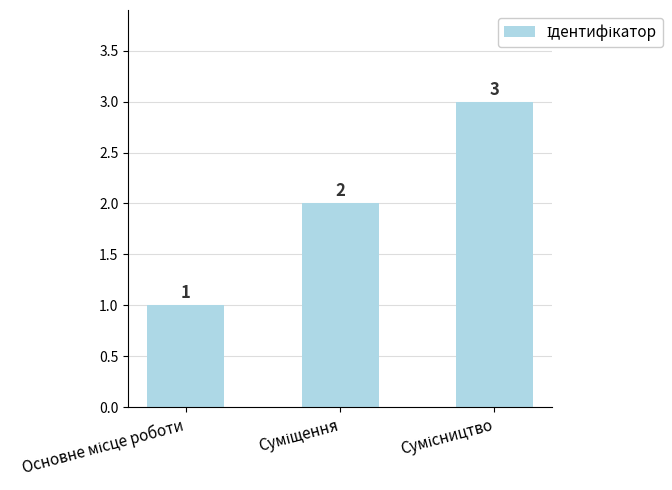

Reading right to left, list all the values displayed in this chart.

3	2	1